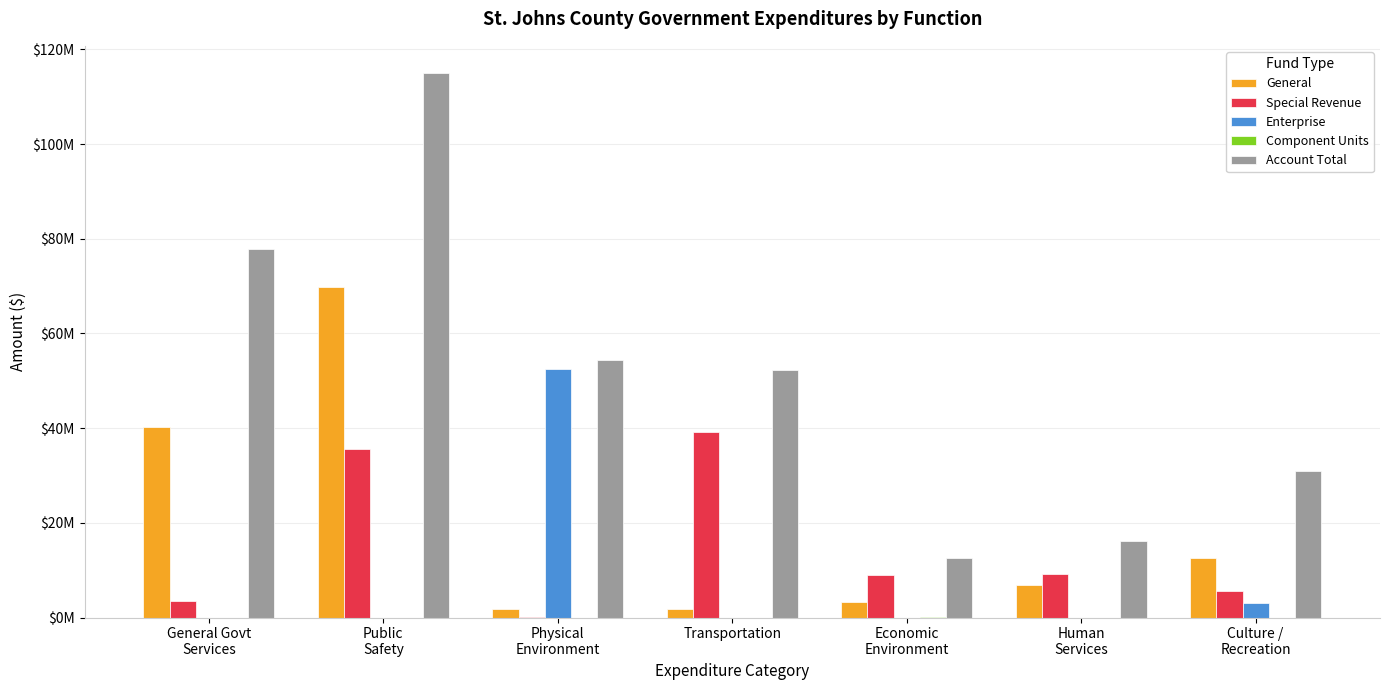

Which series changed the most between General Govt
Services and Culture /
Recreation?

Account Total